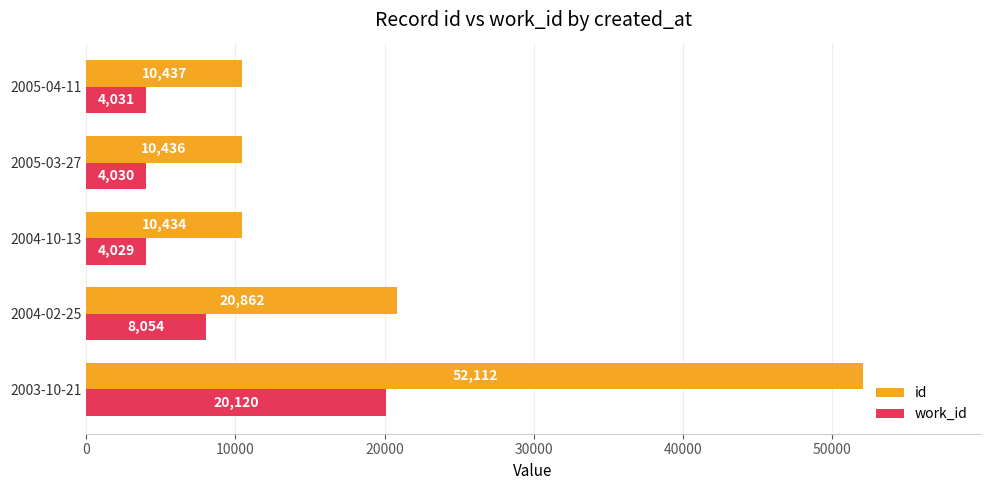

Where is id nearest to the value 31273?

2004-02-25